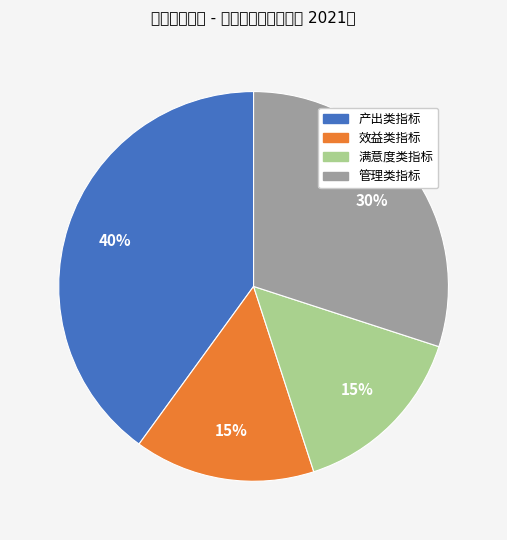

Count the number of slices in the pie.

4